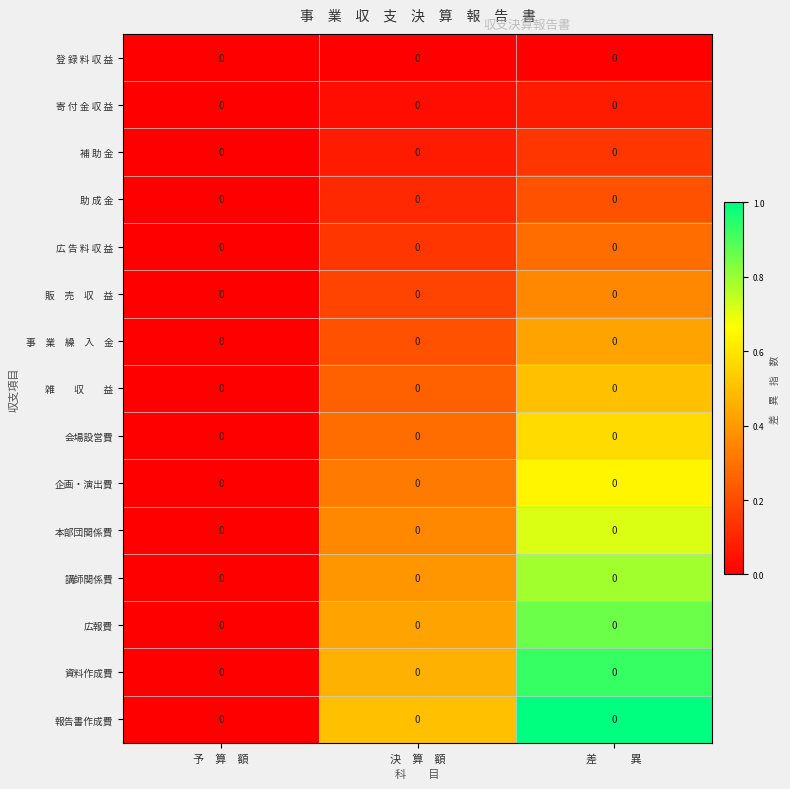

What is the spread (max minus min) of values at 決　算　額?

0.5